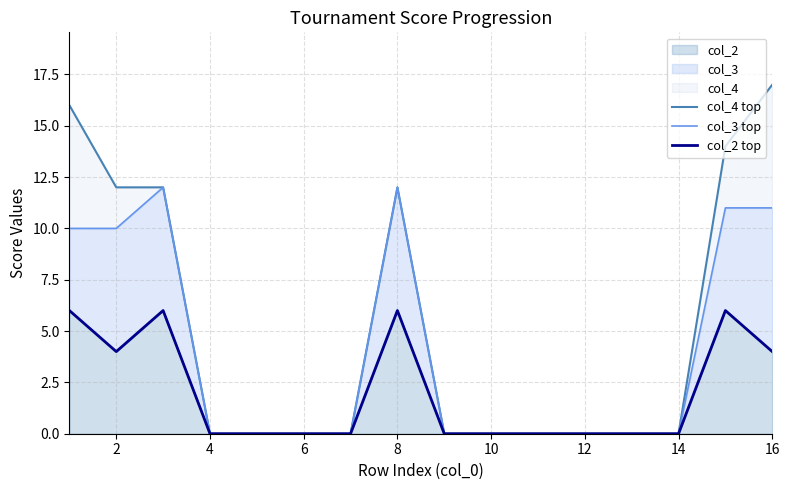

Reading left to right, extract all data points from this chart.

col_4 top: 16	12	12	0	0	0	0	12	0	0	0	0	0	0	14	17
col_3 top: 10	10	12	0	0	0	0	12	0	0	0	0	0	0	11	11
col_2 top: 6	4	6	0	0	0	0	6	0	0	0	0	0	0	6	4